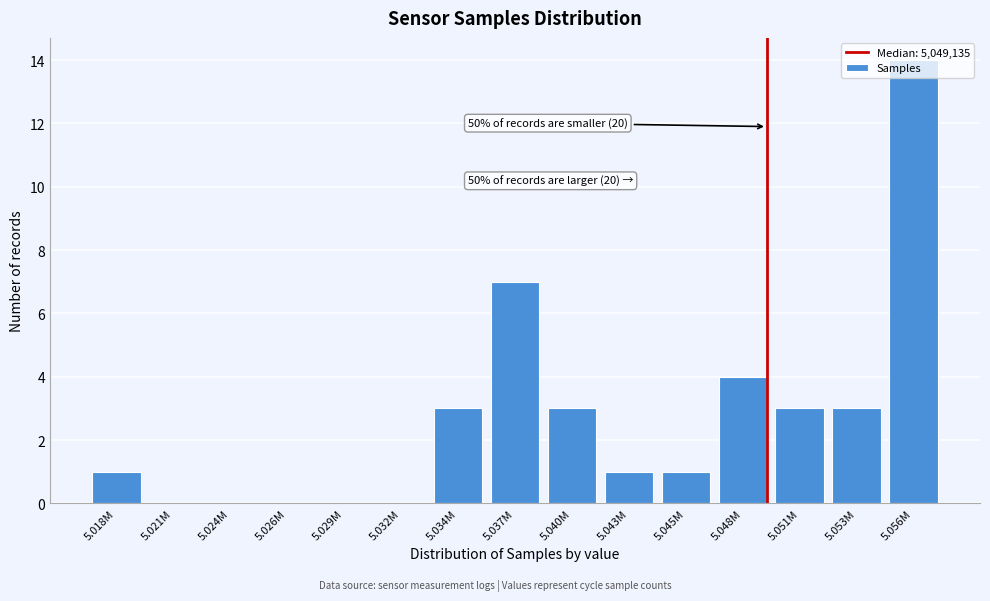

What is the sum of all values?

40